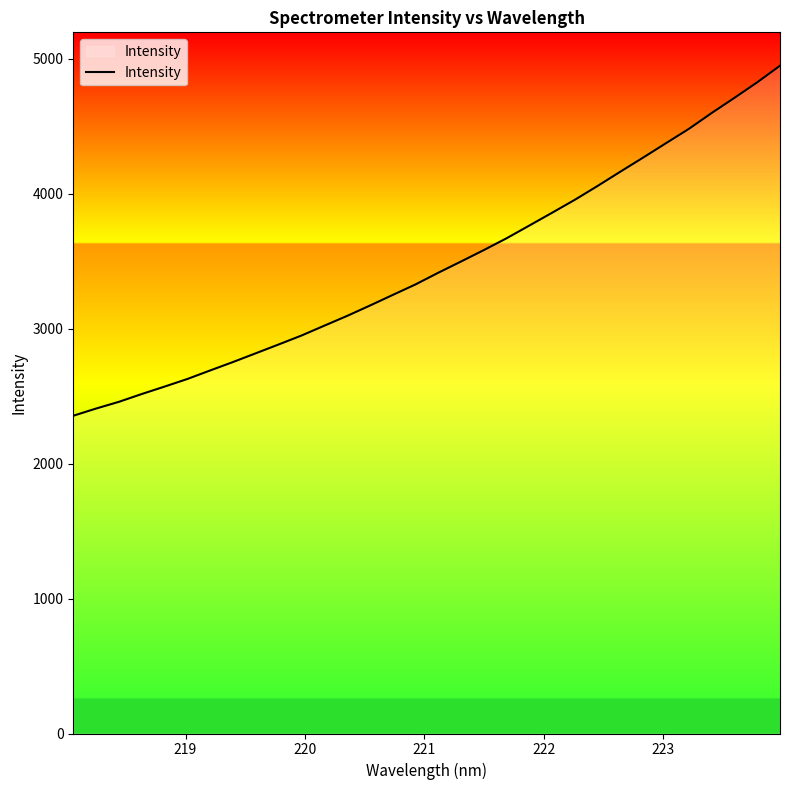

What is the greatest value displayed?

4948.2